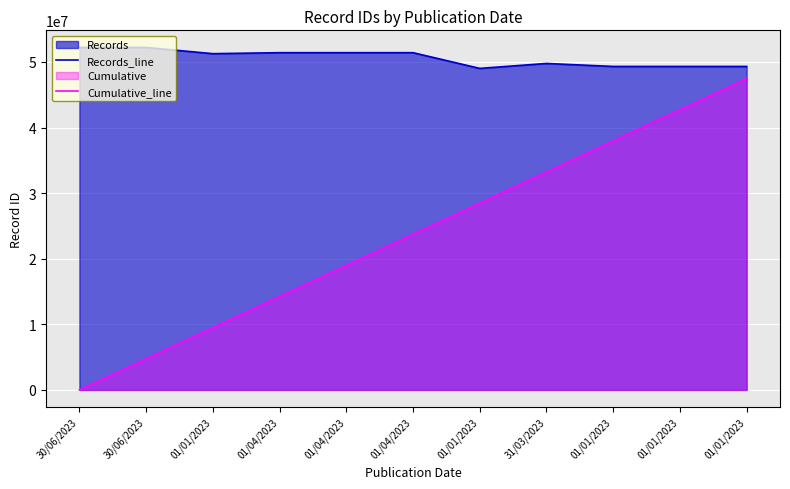

What is the sum of the Records_line values at 31/03/2023 and 01/01/2023?

101015913